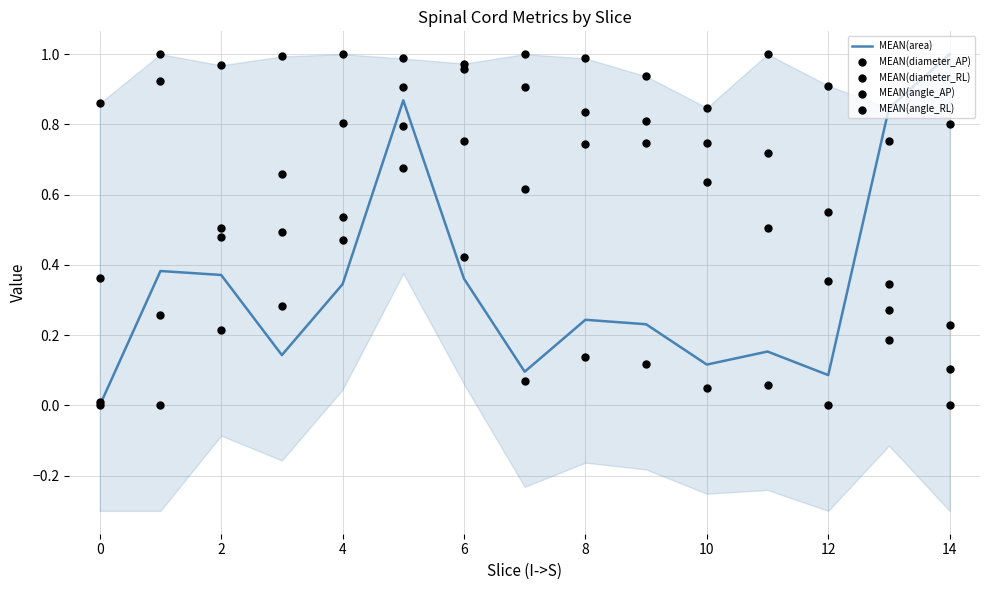

Which series reaches the maximum Y coordinate?

MEAN(area)